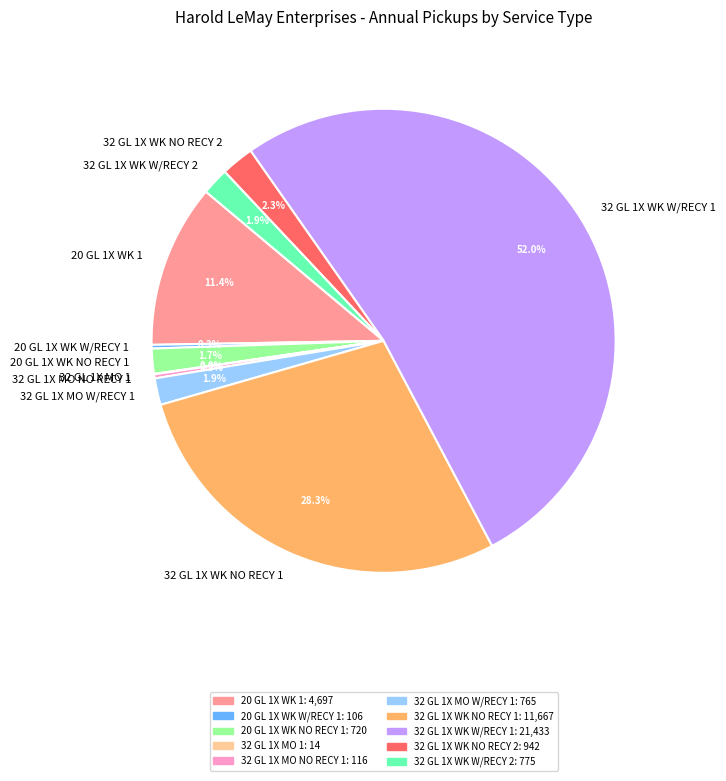

What is the largest slice in the pie chart?

32 GL 1X WK W/RECY 1